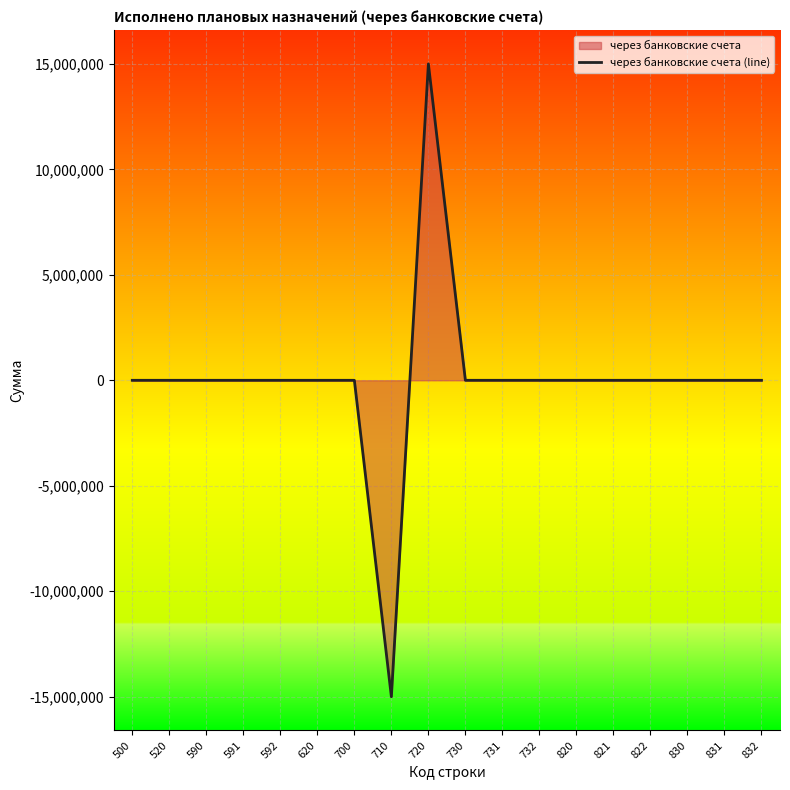

How many lines are shown in the chart?

1